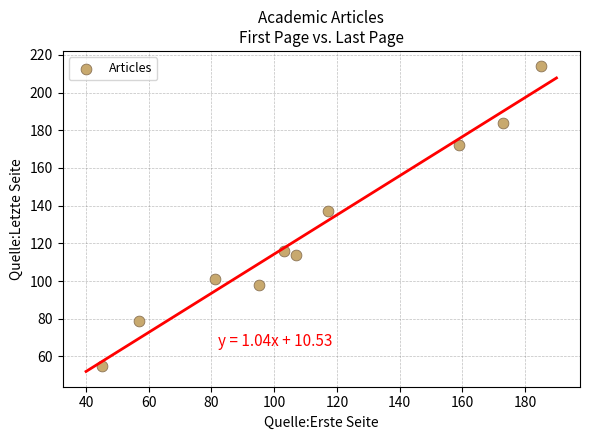

What is the average X value?

112